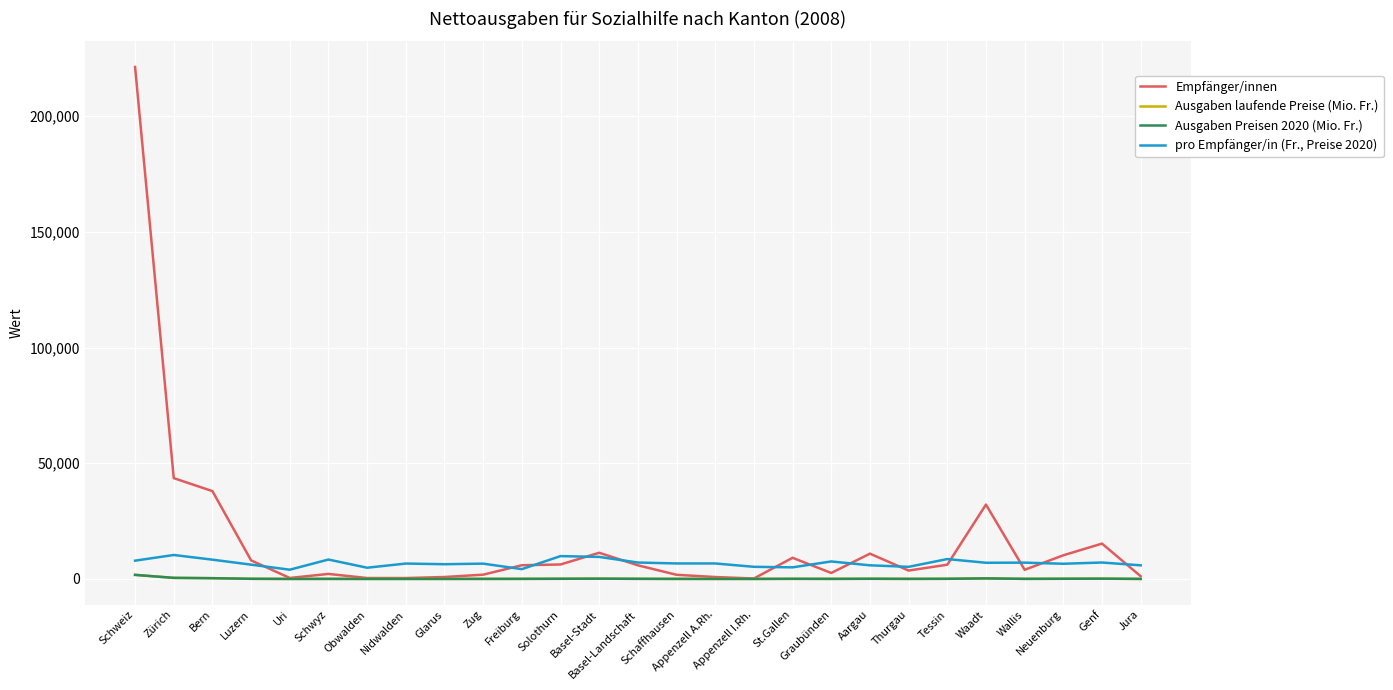

Which series has the largest range (max minus min)?

Empfänger/innen